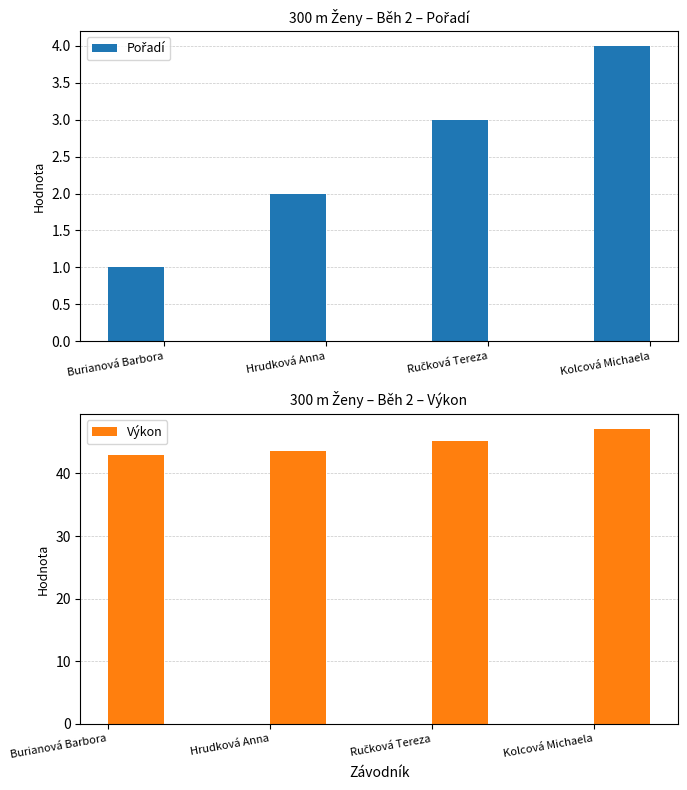

Count the number of categories in the chart.

4